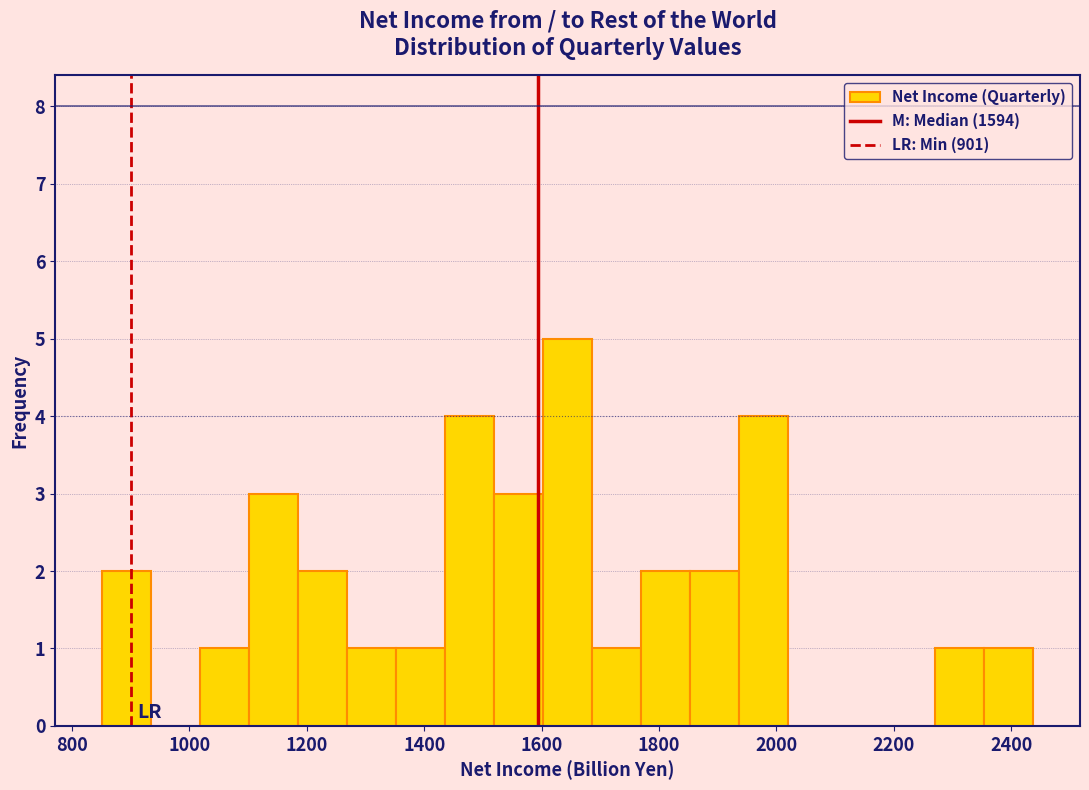

Reading left to right, list every bar in this chart as the range it spans on the x-axis followed by its height. Neither the bar edges nor the heights are printed on the chart, so give them approximately, as read against the axes.

860 to 940: 2
940 to 1020: 0
1020 to 1100: 1
1100 to 1180: 3
1180 to 1260: 2
1260 to 1360: 1
1360 to 1440: 1
1440 to 1520: 4
1520 to 1600: 3
1600 to 1680: 5
1680 to 1760: 1
1760 to 1860: 2
1860 to 1940: 2
1940 to 2020: 4
2020 to 2100: 0
2100 to 2180: 0
2180 to 2280: 0
2280 to 2360: 1
2360 to 2440: 1